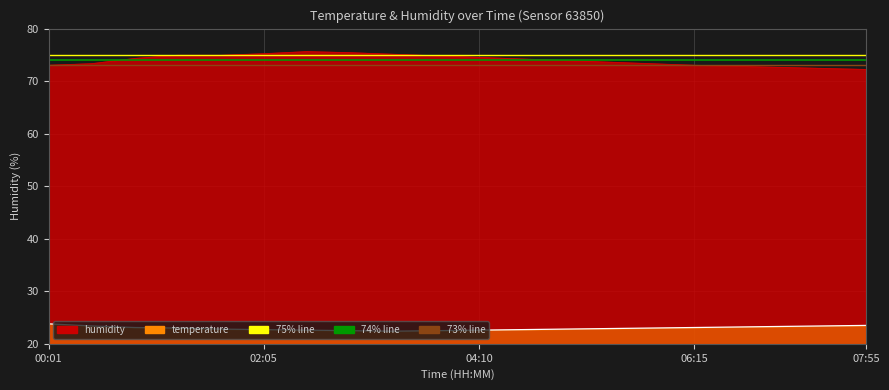

What is the value of the temperature point at the 7th from the left?

22.6